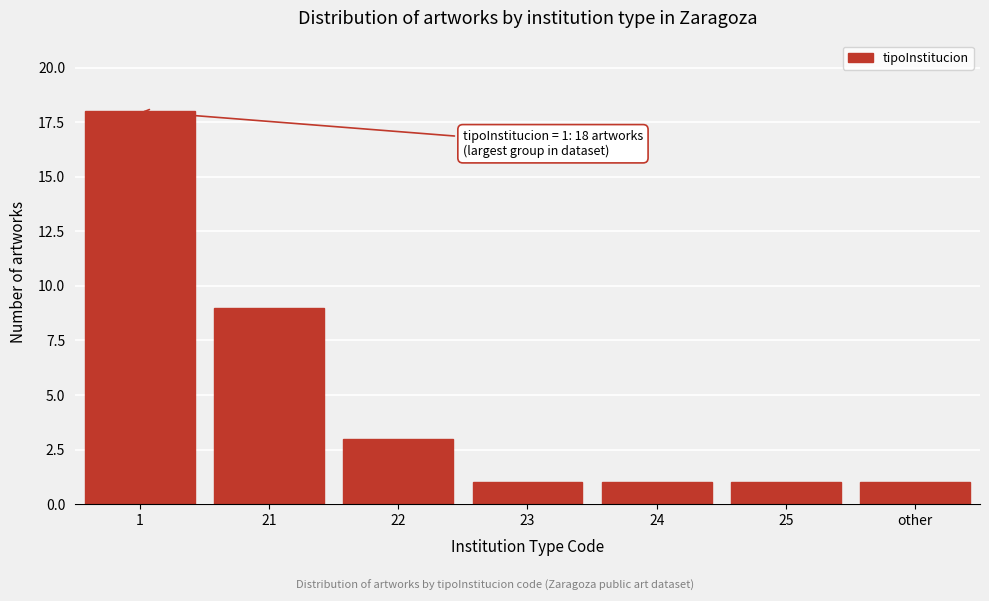

Reading left to right, extract all data points from this chart.

18	9	3	1	1	1	1